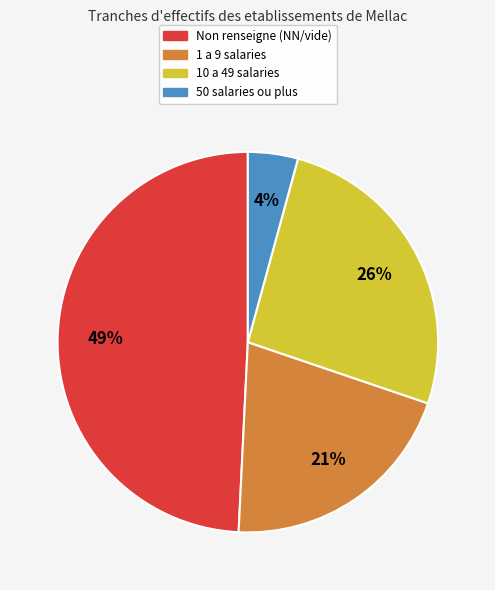

To the nearest percent, what is the average slice percentage?

25%